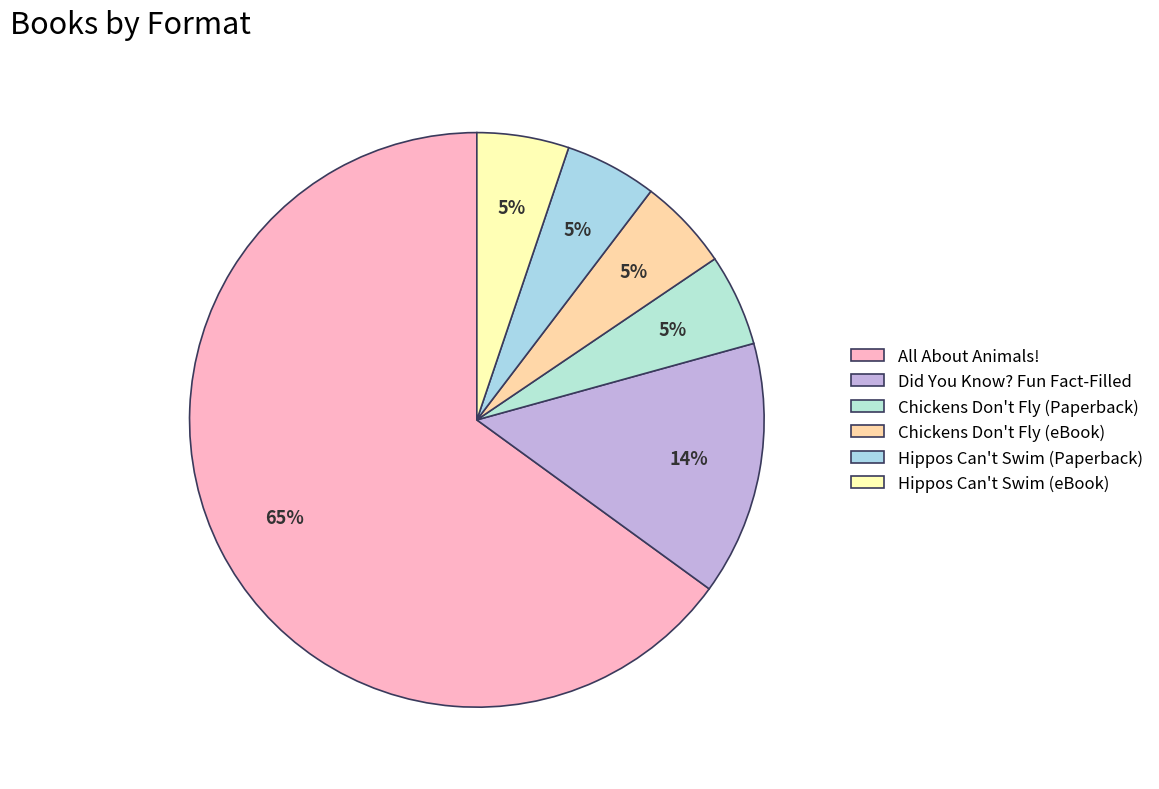

Which slice is the largest?

All About Animals!